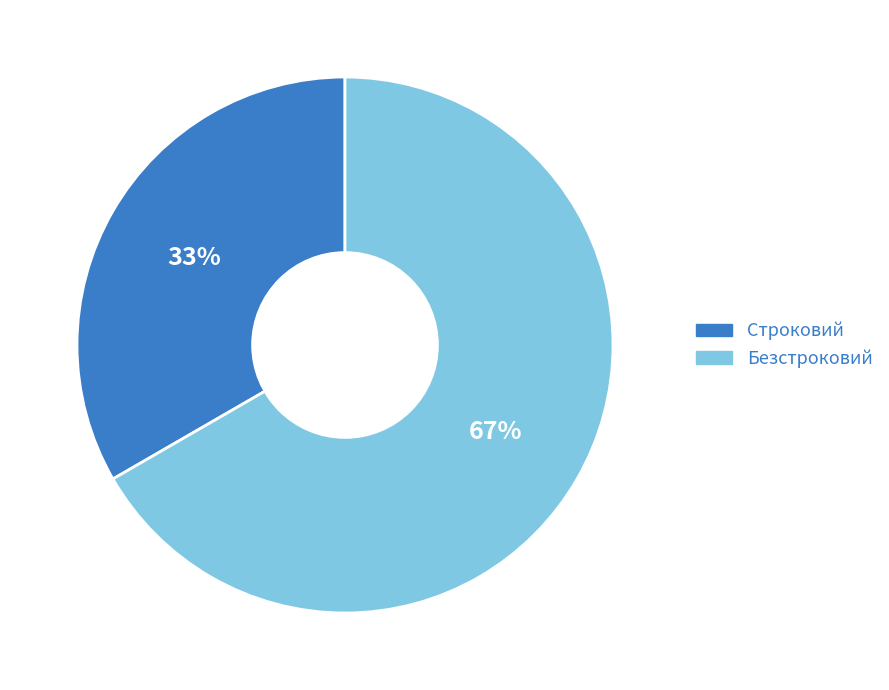

How many slices are in this pie chart?

2